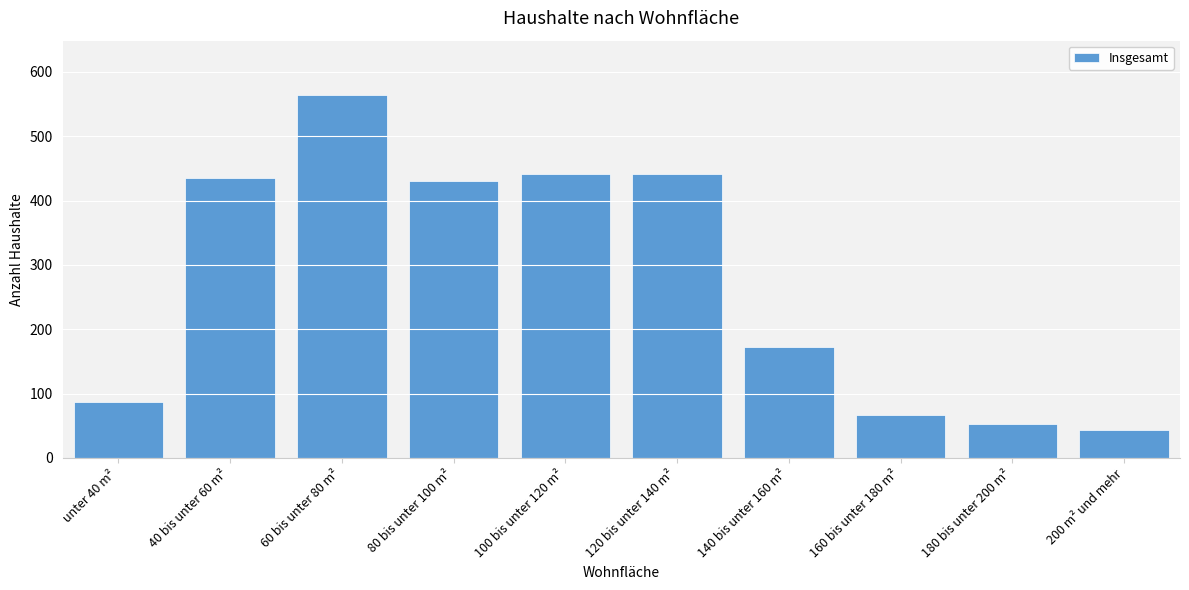

True or false: the data shows 40 at 140 bis unter 160 m².

False